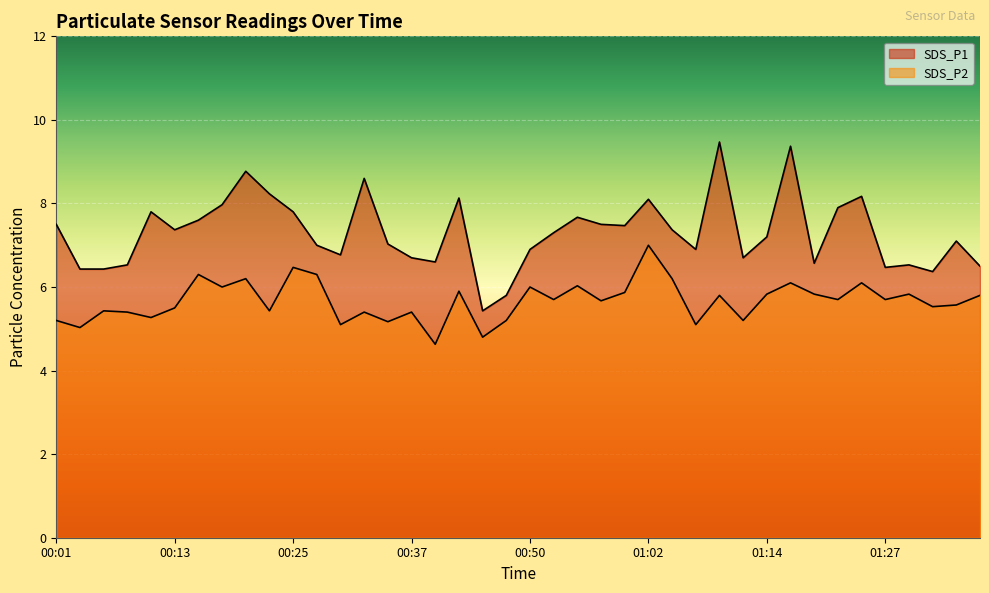

Reading left to right, what are all the values shown in this chart?

SDS_P1: 00:01=7.5	00:03=6.4	00:06=6.4	00:08=6.5	00:11=7.8	00:13=7.4	00:15=7.6	00:18=8.0	00:20=8.8	00:23=8.2	00:25=7.8	00:28=7.0	00:30=6.8	00:33=8.6	00:35=7.0	00:37=6.7	00:40=6.6	00:42=8.1	00:45=5.4	00:47=5.8	00:50=6.9	00:52=7.3	00:54=7.7	00:57=7.5	01:00=7.5	01:02=8.1	01:05=7.4	01:07=6.9	01:09=9.5	01:12=6.7	01:14=7.2	01:17=9.4	01:19=6.6	01:22=7.9	01:24=8.2	01:27=6.5	01:29=6.5	01:32=6.4	01:34=7.1	01:36=6.5
SDS_P2: 00:01=5.2	00:03=5.0	00:06=5.4	00:08=5.4	00:11=5.3	00:13=5.5	00:15=6.3	00:18=6.0	00:20=6.2	00:23=5.4	00:25=6.5	00:28=6.3	00:30=5.1	00:33=5.4	00:35=5.2	00:37=5.4	00:40=4.6	00:42=5.9	00:45=4.8	00:47=5.2	00:50=6.0	00:52=5.7	00:54=6.0	00:57=5.7	01:00=5.9	01:02=7.0	01:05=6.2	01:07=5.1	01:09=5.8	01:12=5.2	01:14=5.8	01:17=6.1	01:19=5.8	01:22=5.7	01:24=6.1	01:27=5.7	01:29=5.8	01:32=5.5	01:34=5.6	01:36=5.8